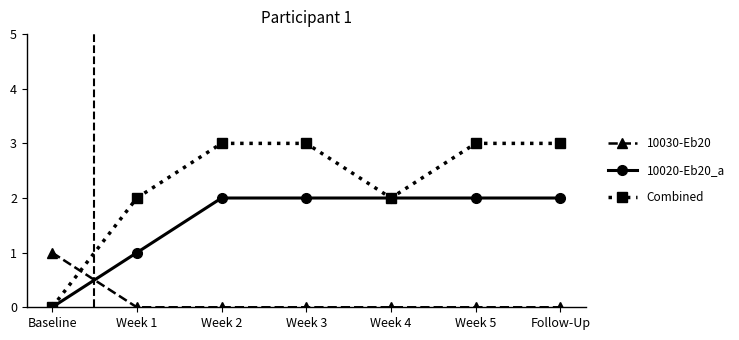

What is the difference between the highest and lowest values at Week 2?

3